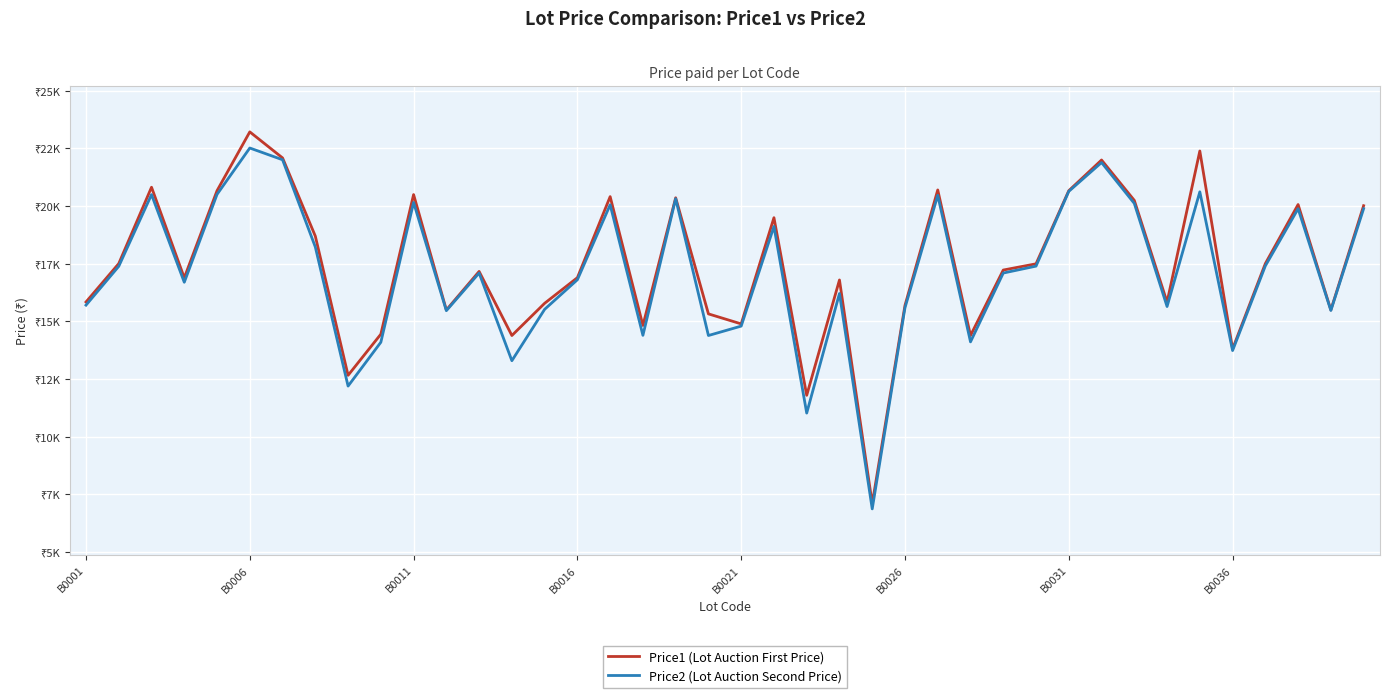

Which series has the largest range (max minus min)?

Price1 (Lot Auction First Price)